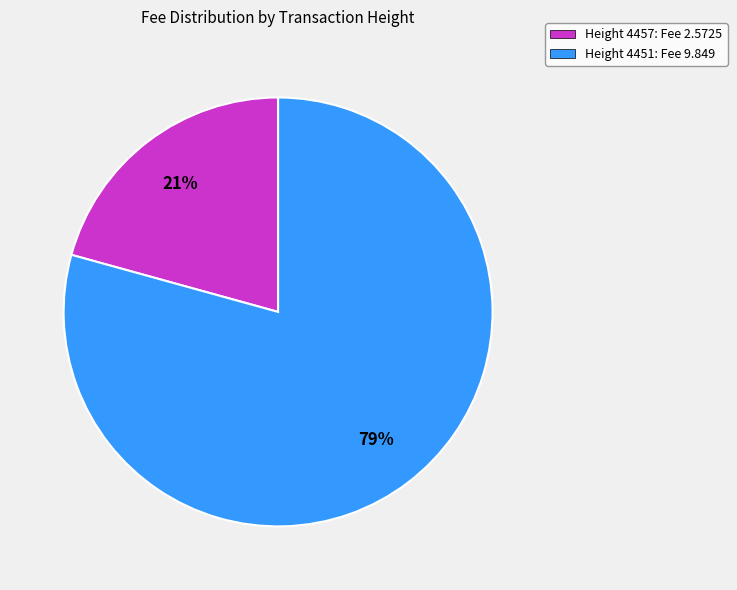

Is it true that Height 4451: Fee 9.849 is 89% of the pie?

False